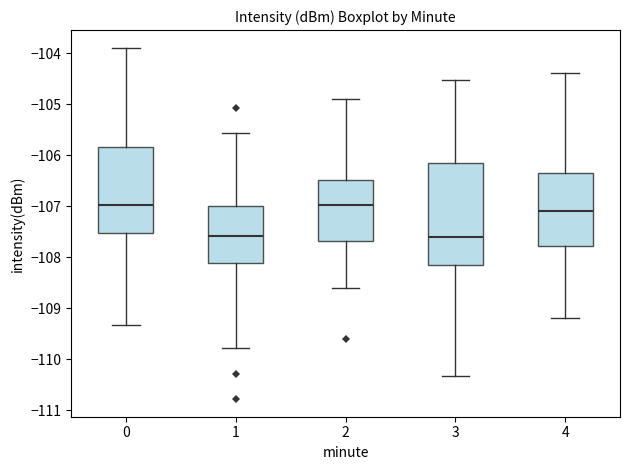

Where is the lower edge of the box at x = 2 on the y-axis? The values are not printed on the chart, so give them approximately, as read against the axis.

-107.7